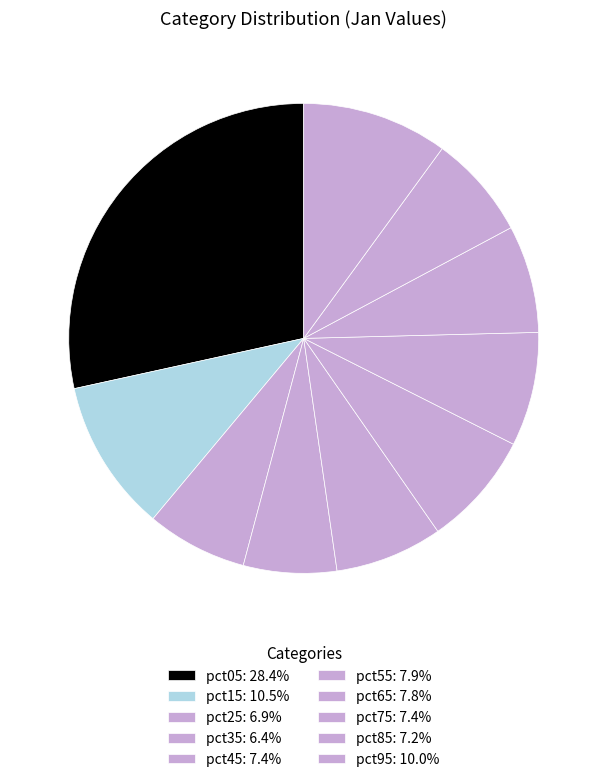

How many slices are in this pie chart?

10